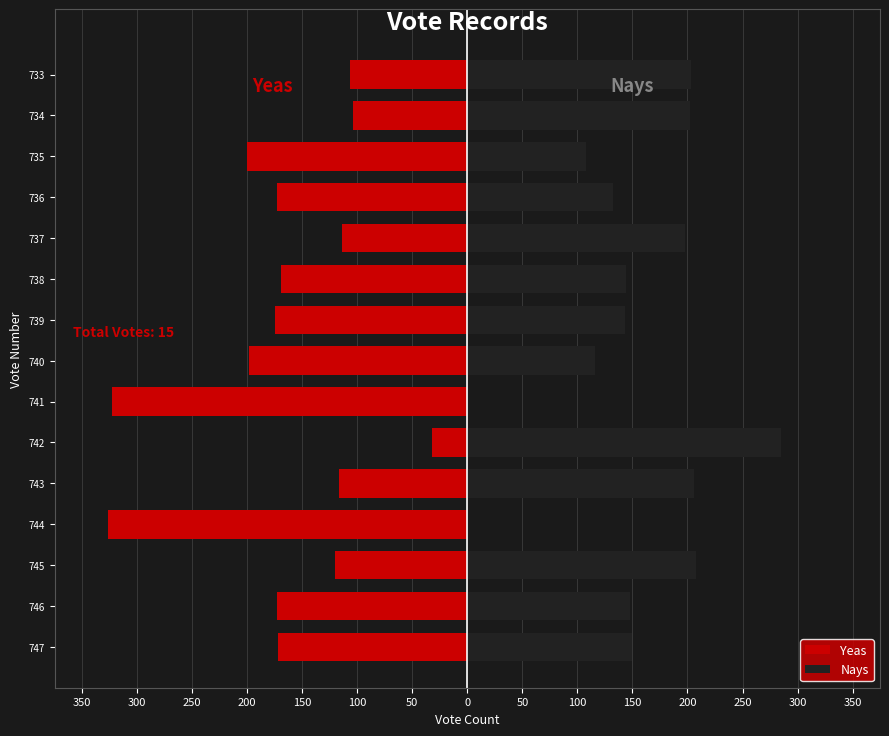

Is it true that Yeas equals -43 at 740?

False